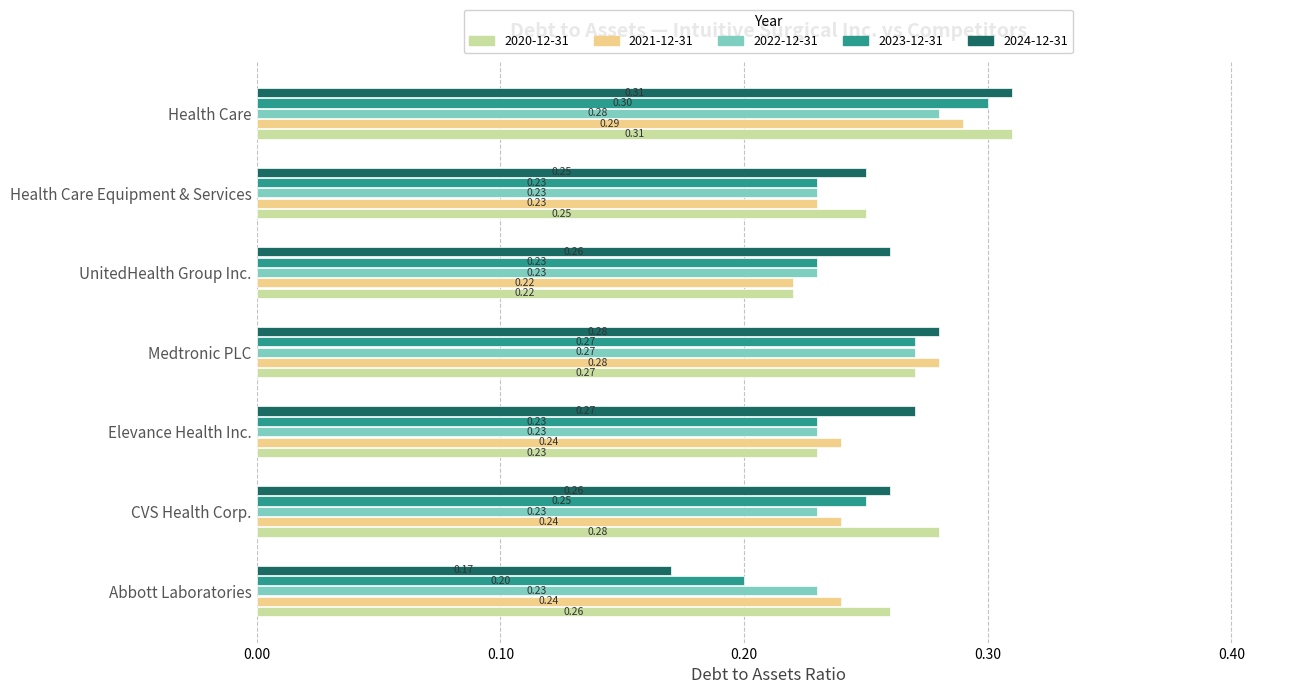

Which series has the widest spread of values?

2024-12-31